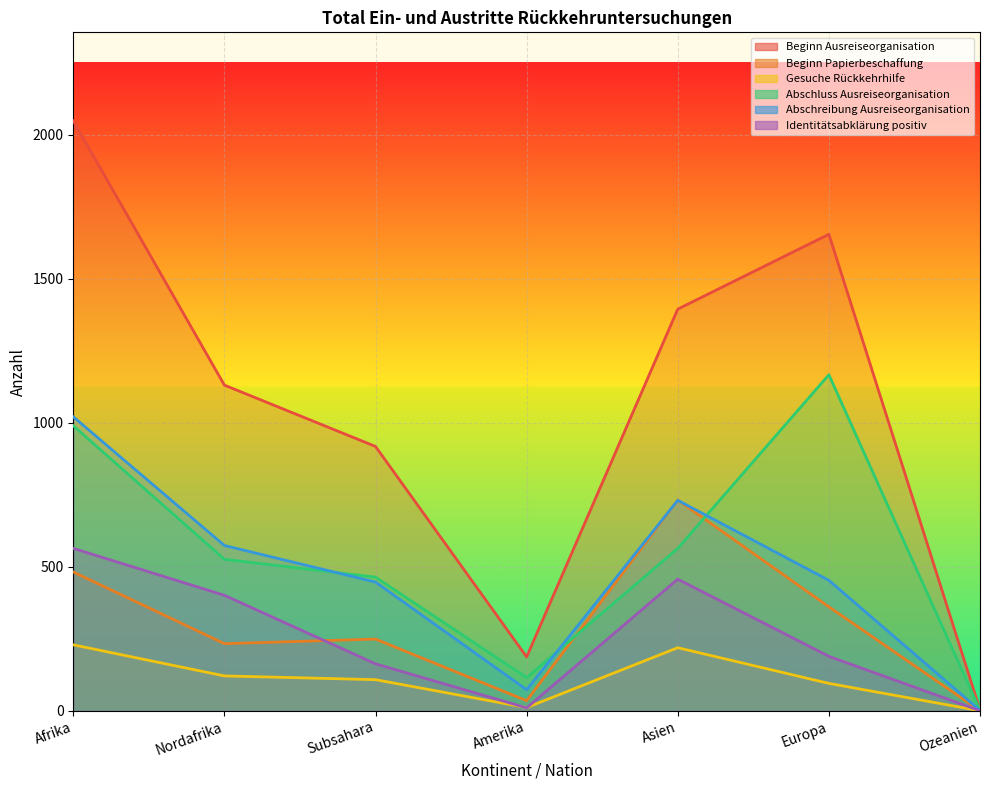

What is the maximum value shown in the chart?

2049